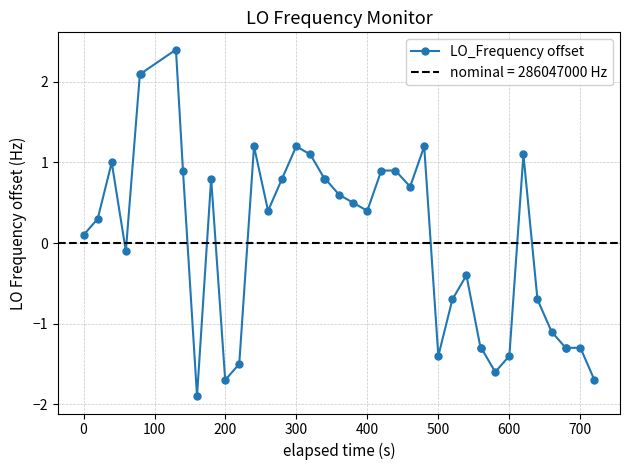

What is the lowest value of the LO_Frequency offset series?

-1.9